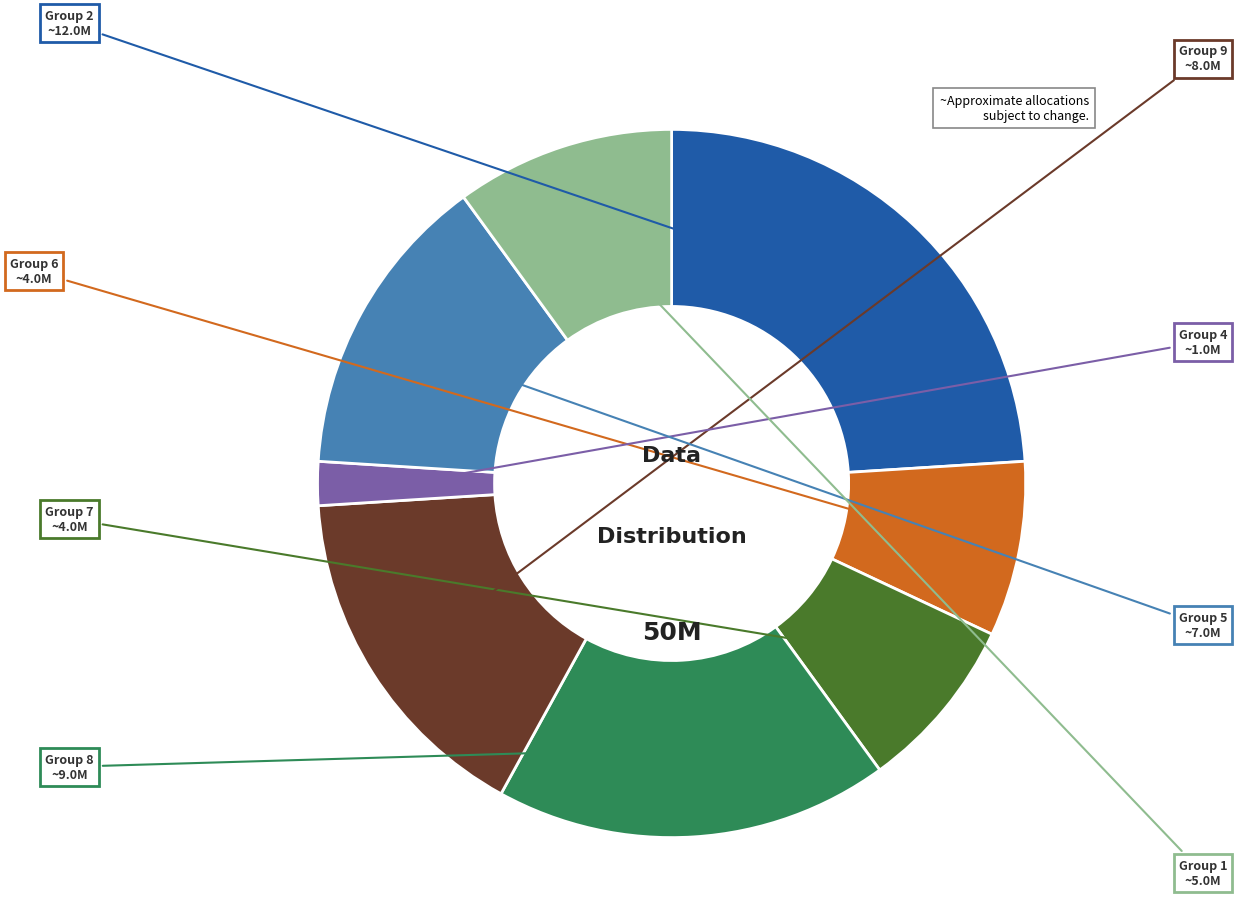

Is it true that Group 6 is 8% of the pie?

True